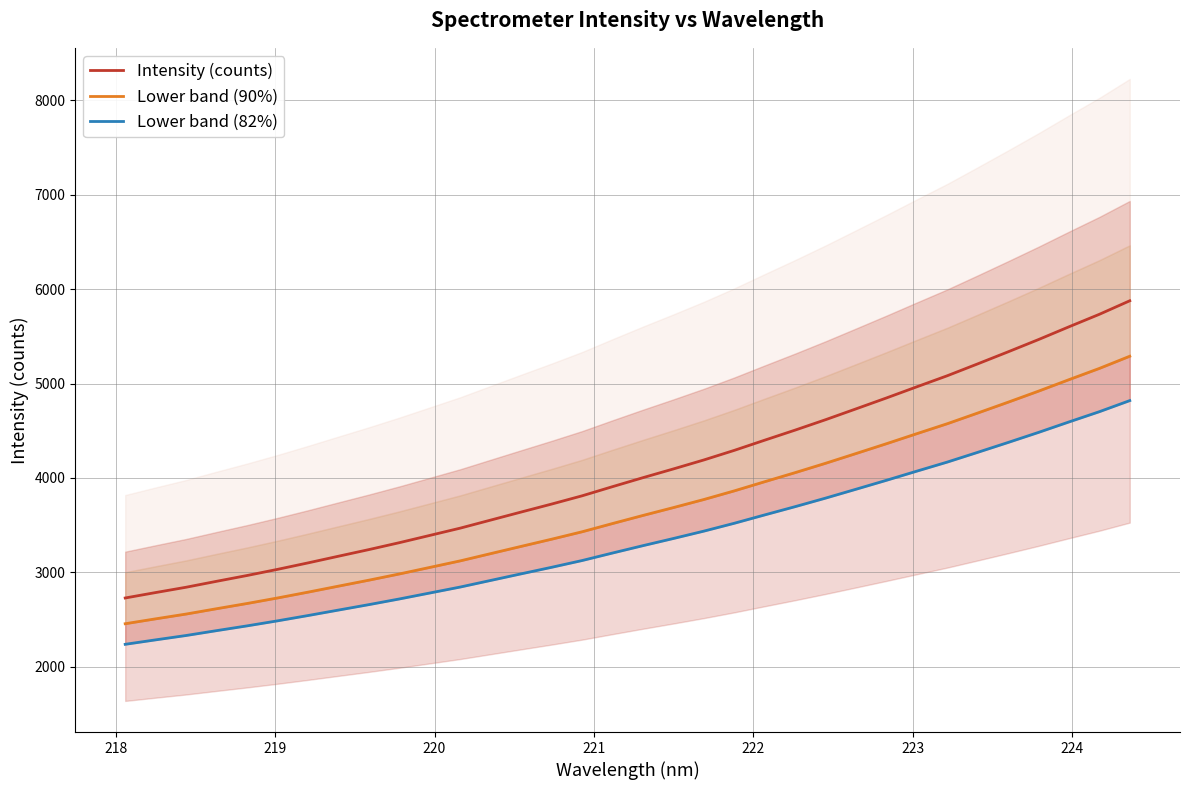

True or false: Lower band (90%) has more than 1 points higher than both neighbors.

False